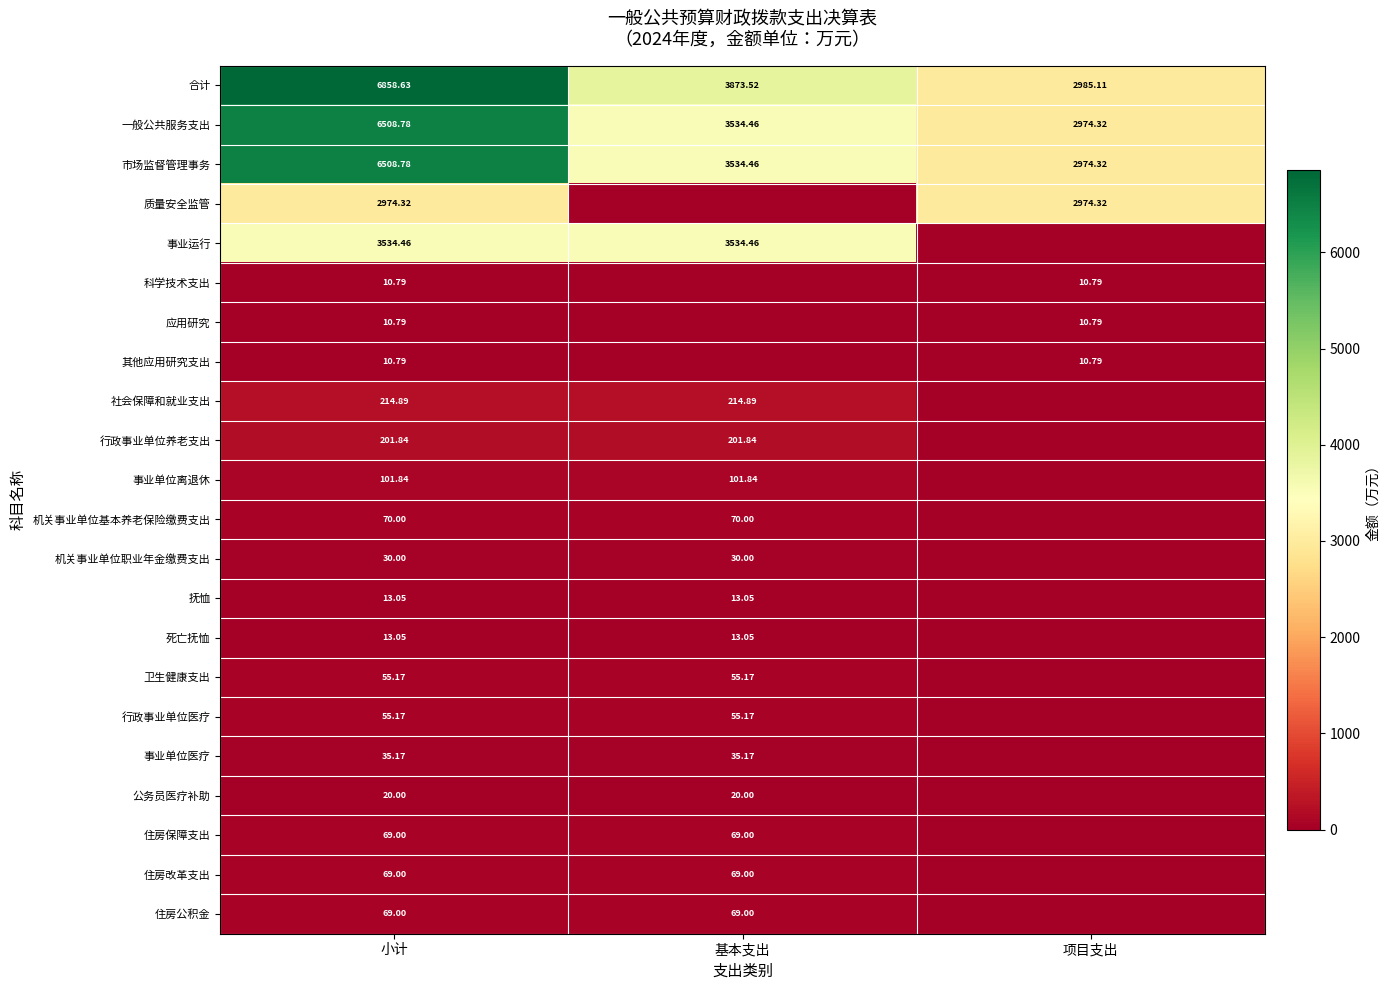

The value of 机关事业单位职业年金缴费支出 at 基本支出 is 30.0. True or false?

True